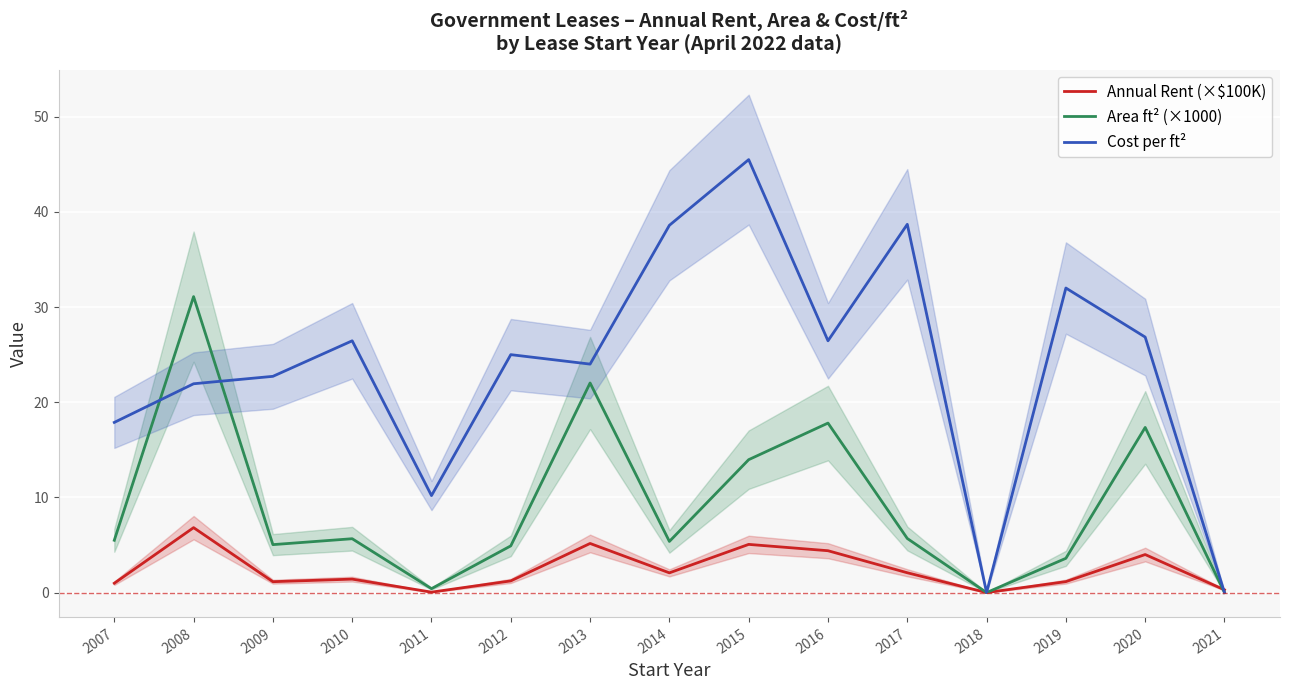

At how many categories does at least one series exceed 24?

10